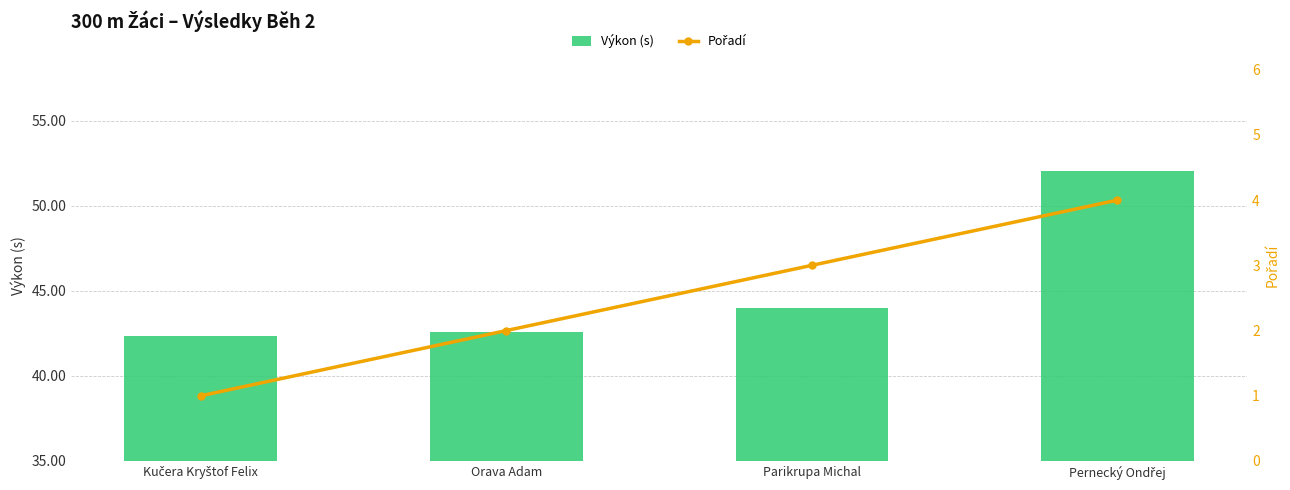

What is the label of the 3rd bar from the left?

Parikrupa Michal